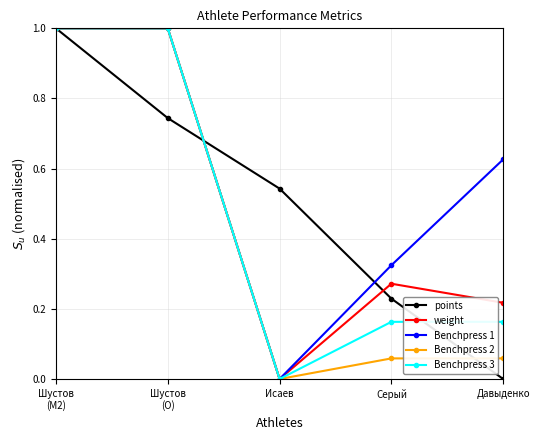

What position from the left is Давыденко?

5